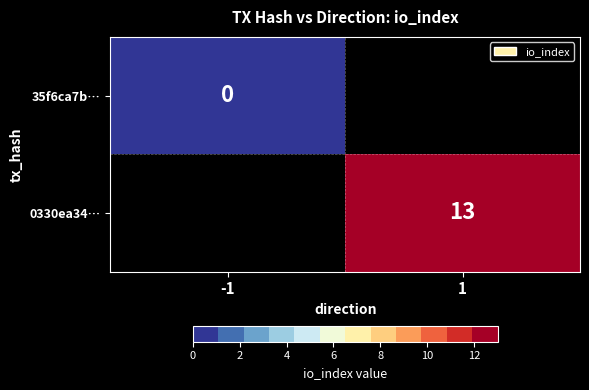

Is the value of 0330ea34… at 1 greater than the value of 35f6ca7b… at -1?

Yes